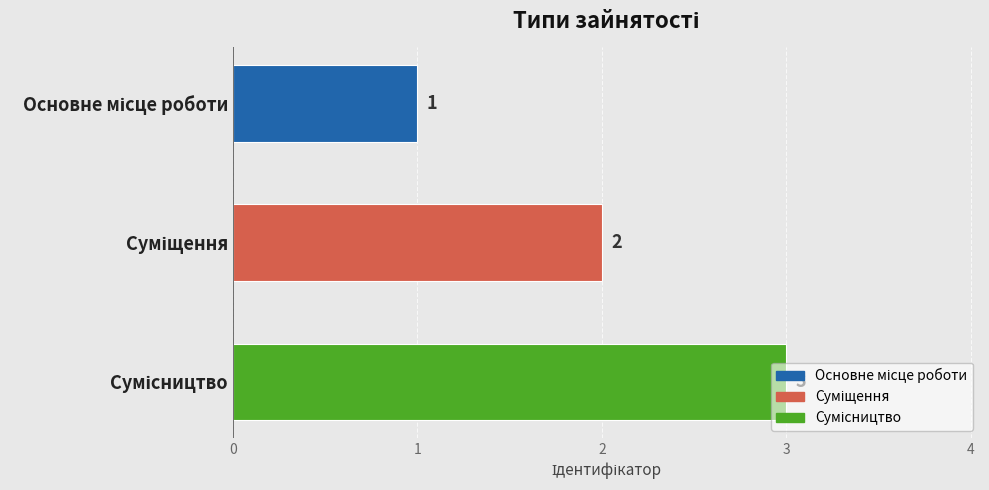

Between Сумісництво and Основне місце роботи, which is larger?

Сумісництво